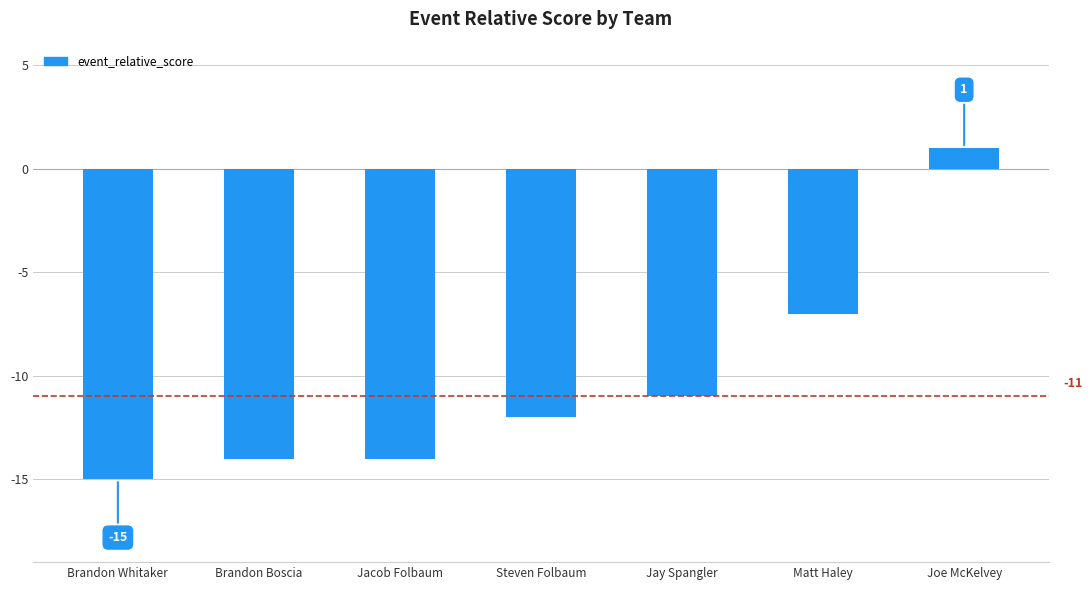

What is the difference between the maximum and minimum values?

16